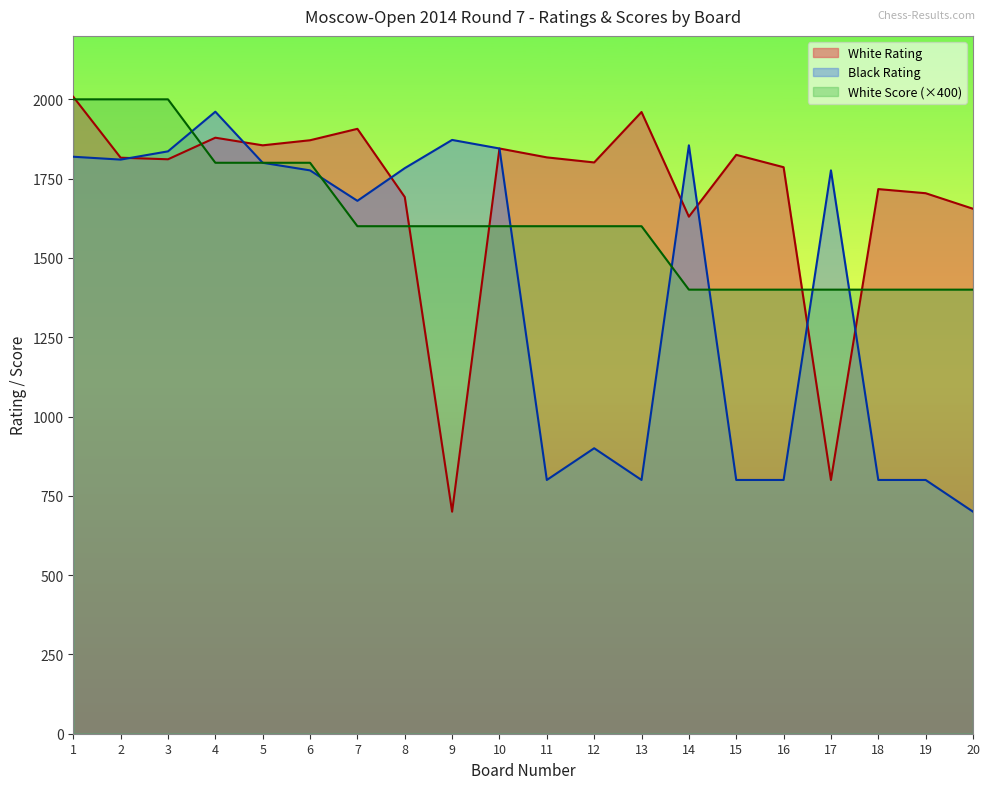

At which label is White Score closest to 1700?

4